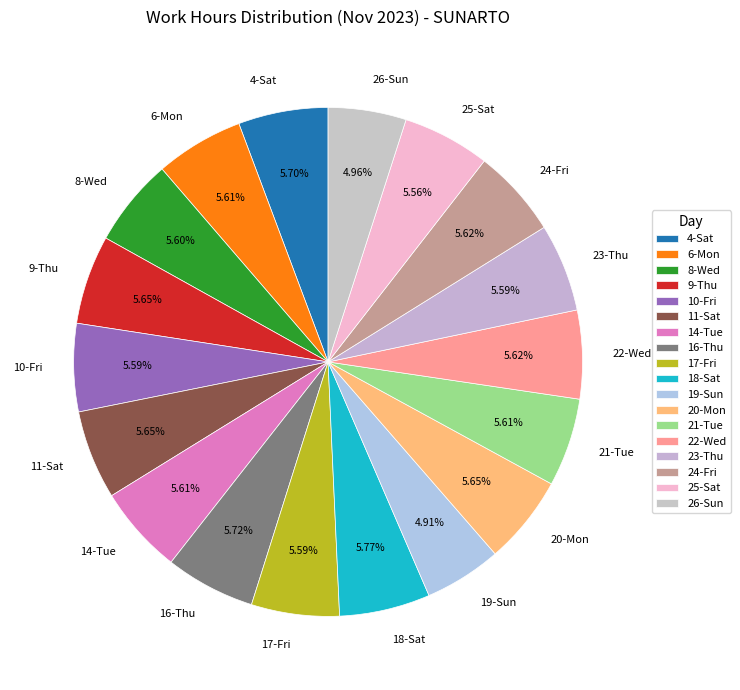

What percentage is the 10-Fri slice, to the nearest percent?

6%